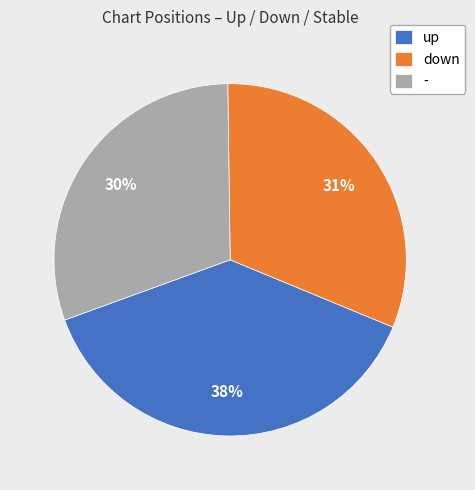

What is the smallest slice in the pie chart?

-